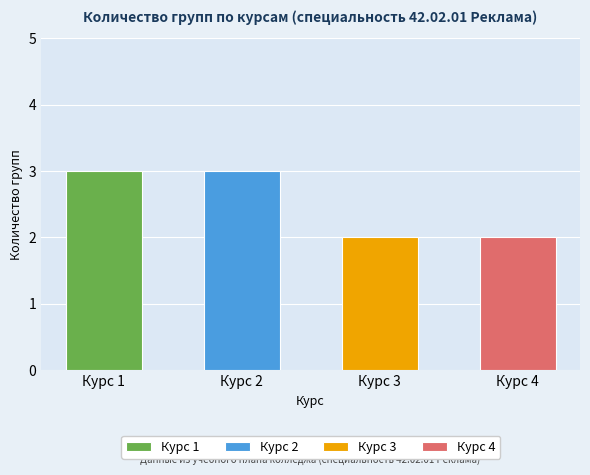

Is the value of Year 4 Groups at Курс 2 greater than the value of Year 1 Groups at Курс 1?

No